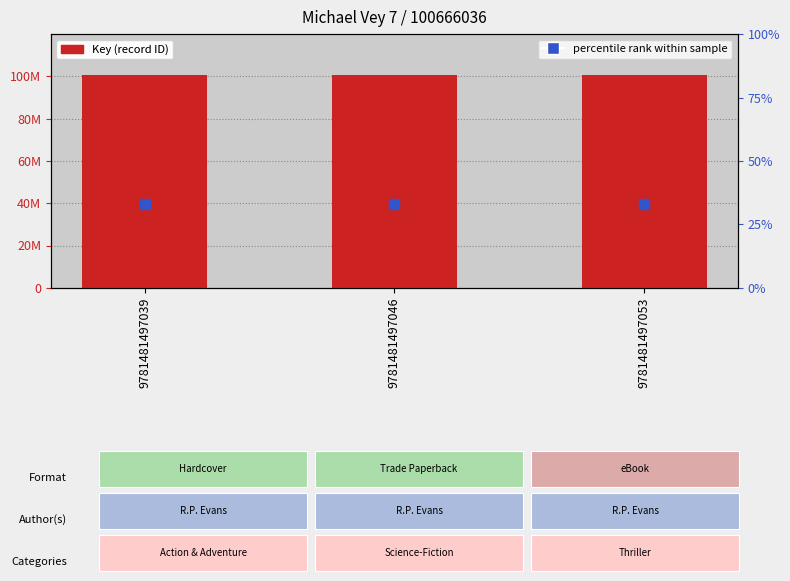

Which series has the largest total across all categories?

Key (ISBN record ID)